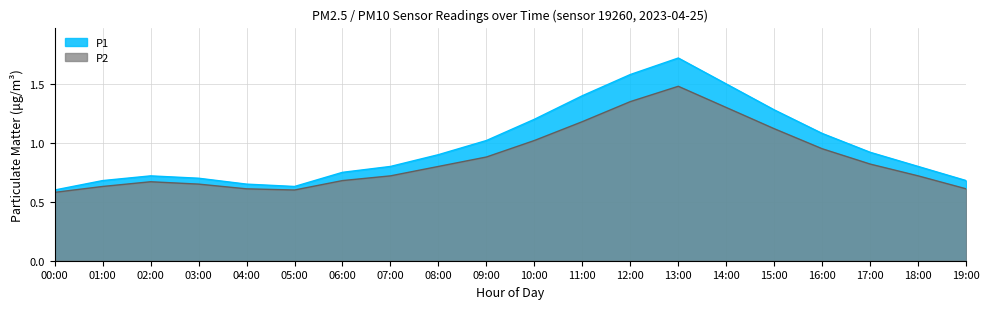

What is the total value across all series at 08:00?

1.7